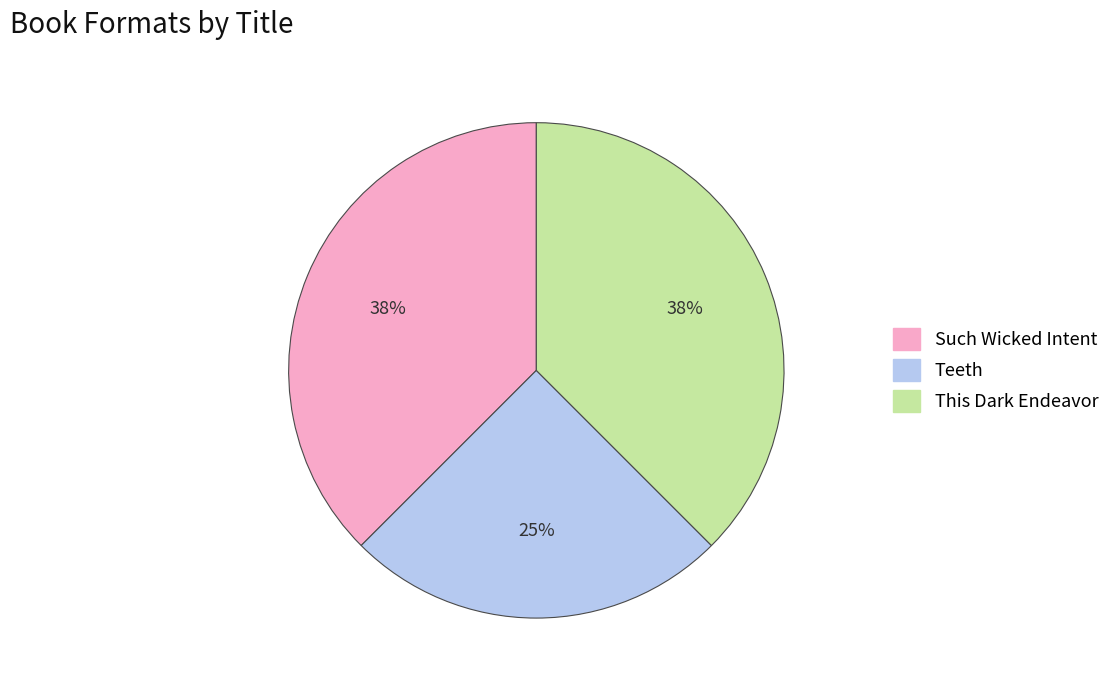

How many segments does this pie chart have?

3